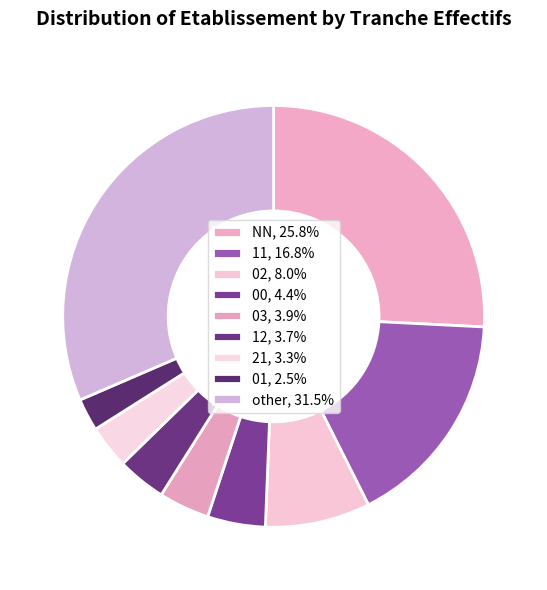

Combined, what portion of the pie is 12 and 00?

8.2%